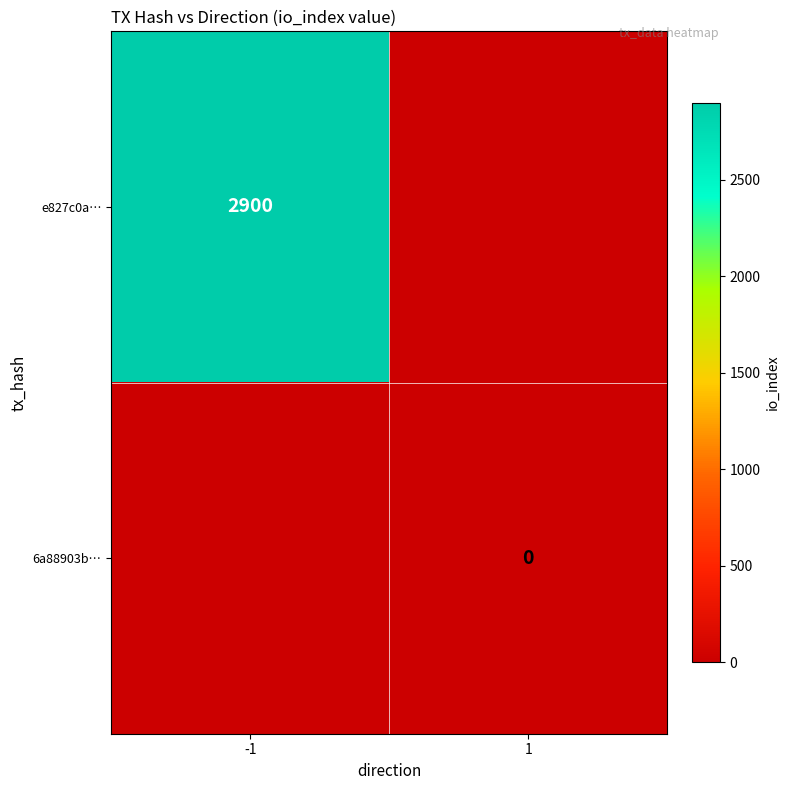

How many series are shown in this chart?

2